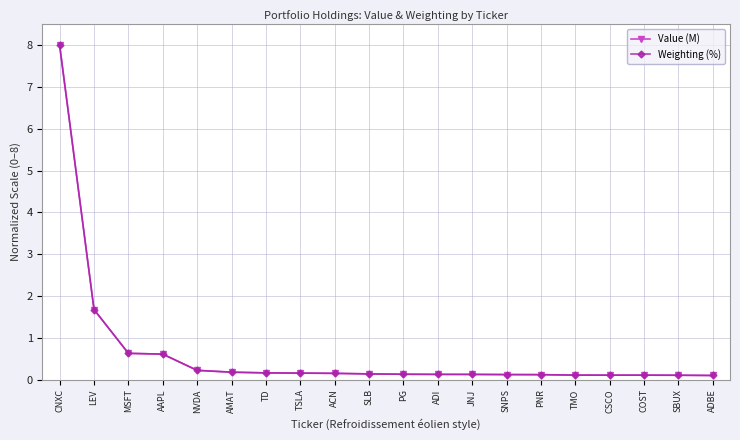

Is this an area chart (filled region under the line)?

No